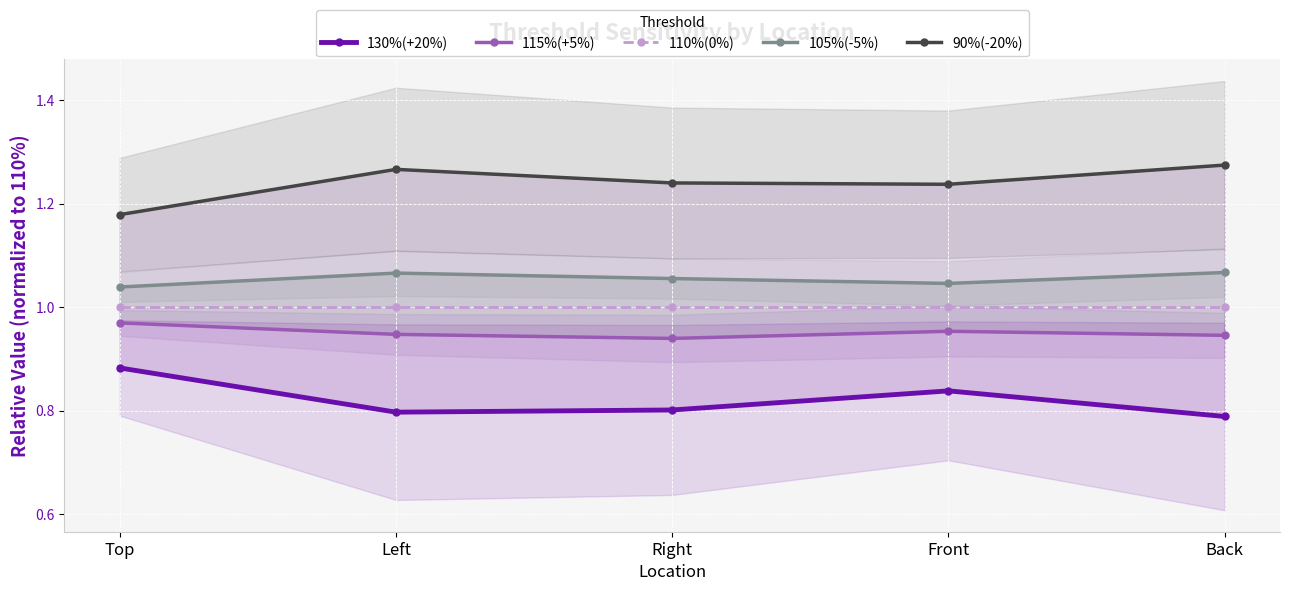

True or false: 105%(-5%) and 130%(+20%) intersect in this chart.

False